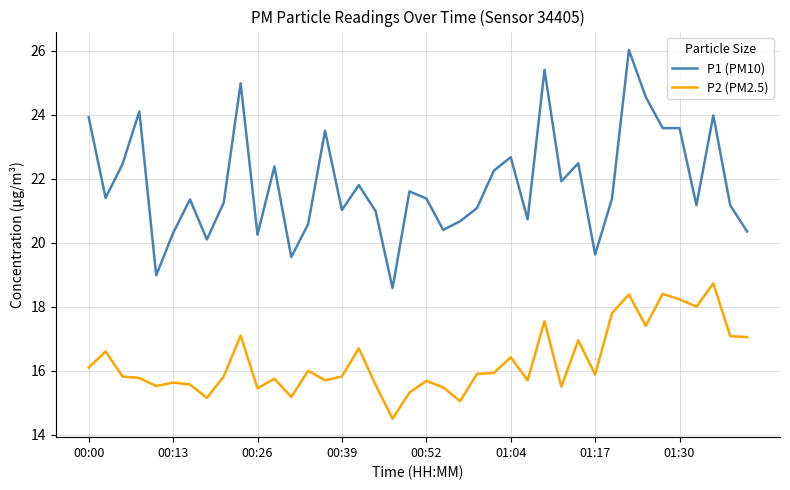

Rank the series by their maximum value, from lowest to highest.

P2 (PM2.5), P1 (PM10)